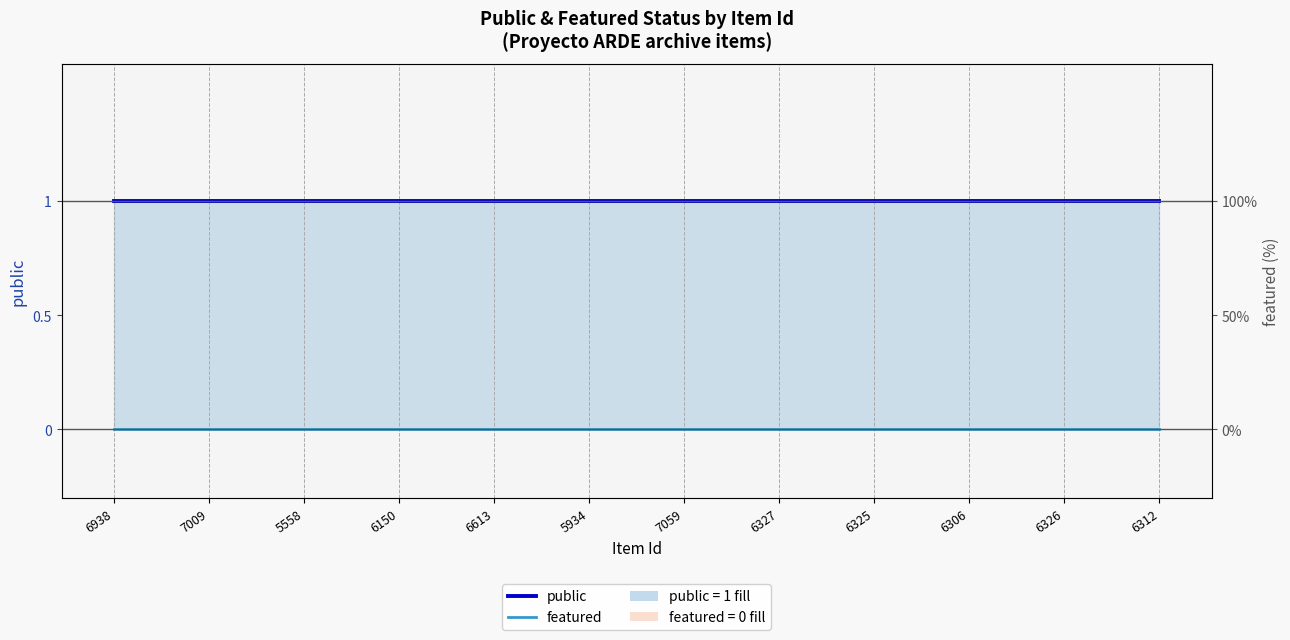

Does the chart display data point markers on the line(s)?

No